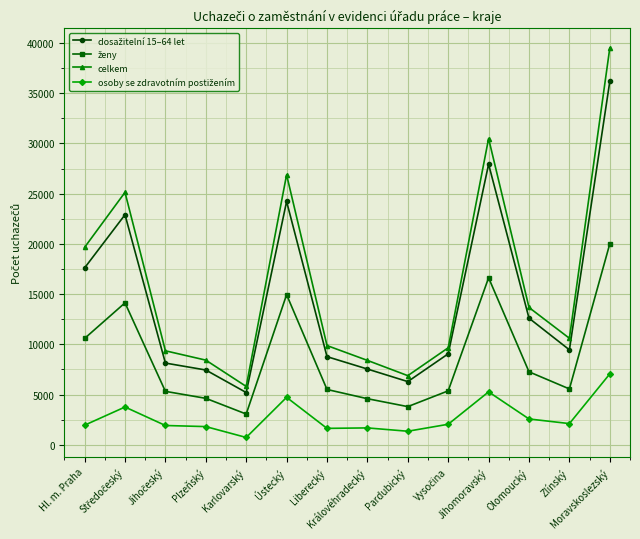

Does the chart display data point markers on the line(s)?

Yes